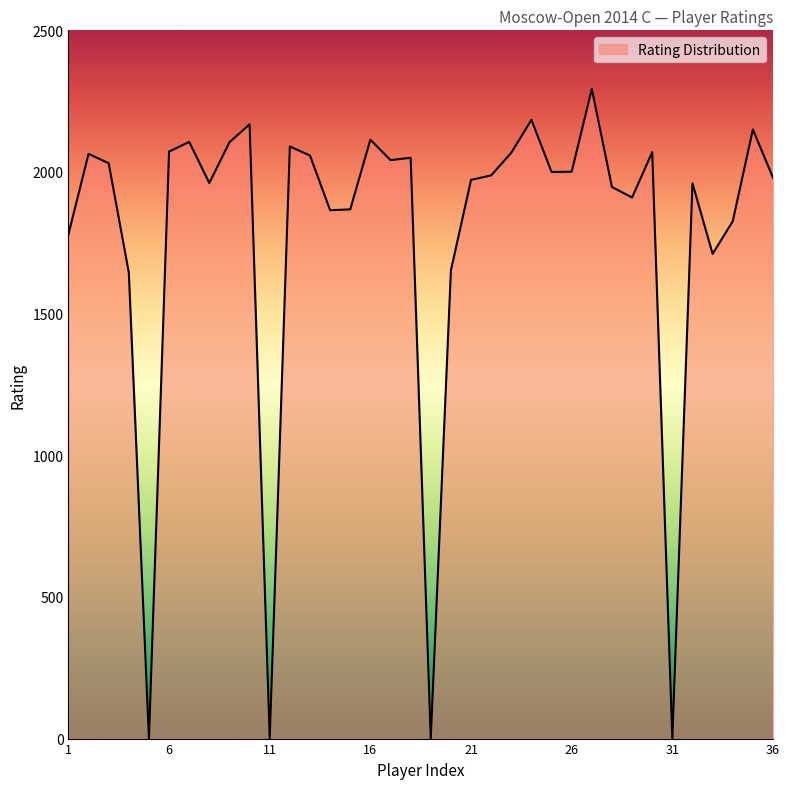

What is the maximum value shown in the chart?

2293